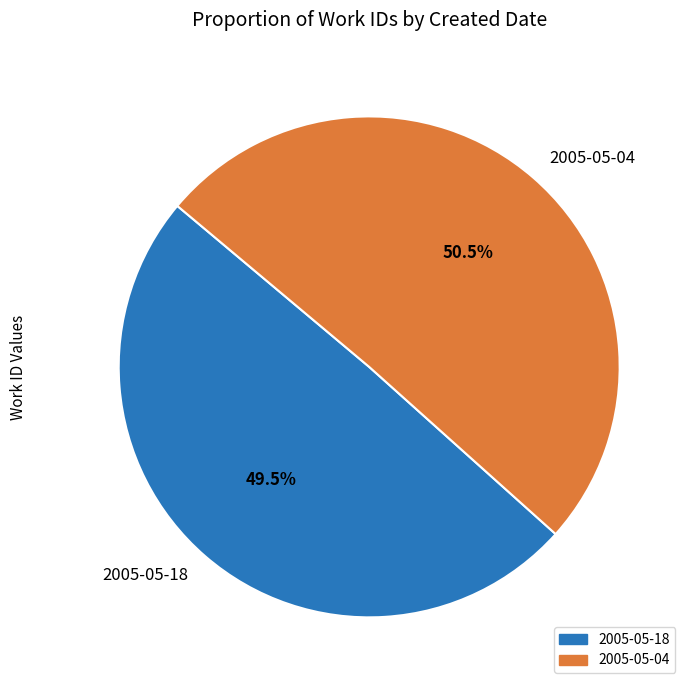

What percentage is NOT represented by 2005-05-04?

49.5%